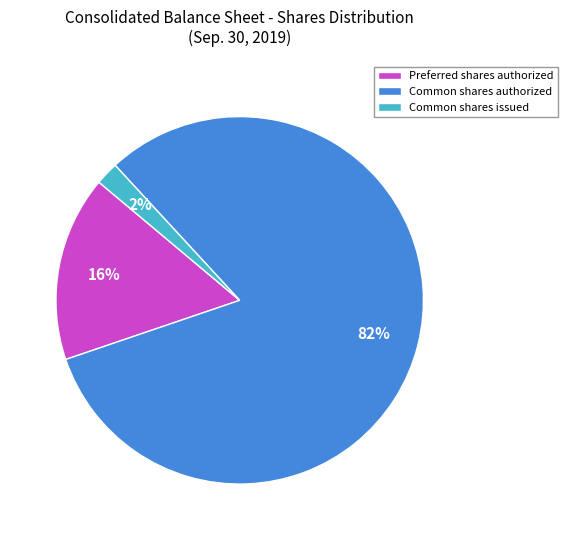

To the nearest percent, what percentage of the pie is Preferred shares authorized?

16%